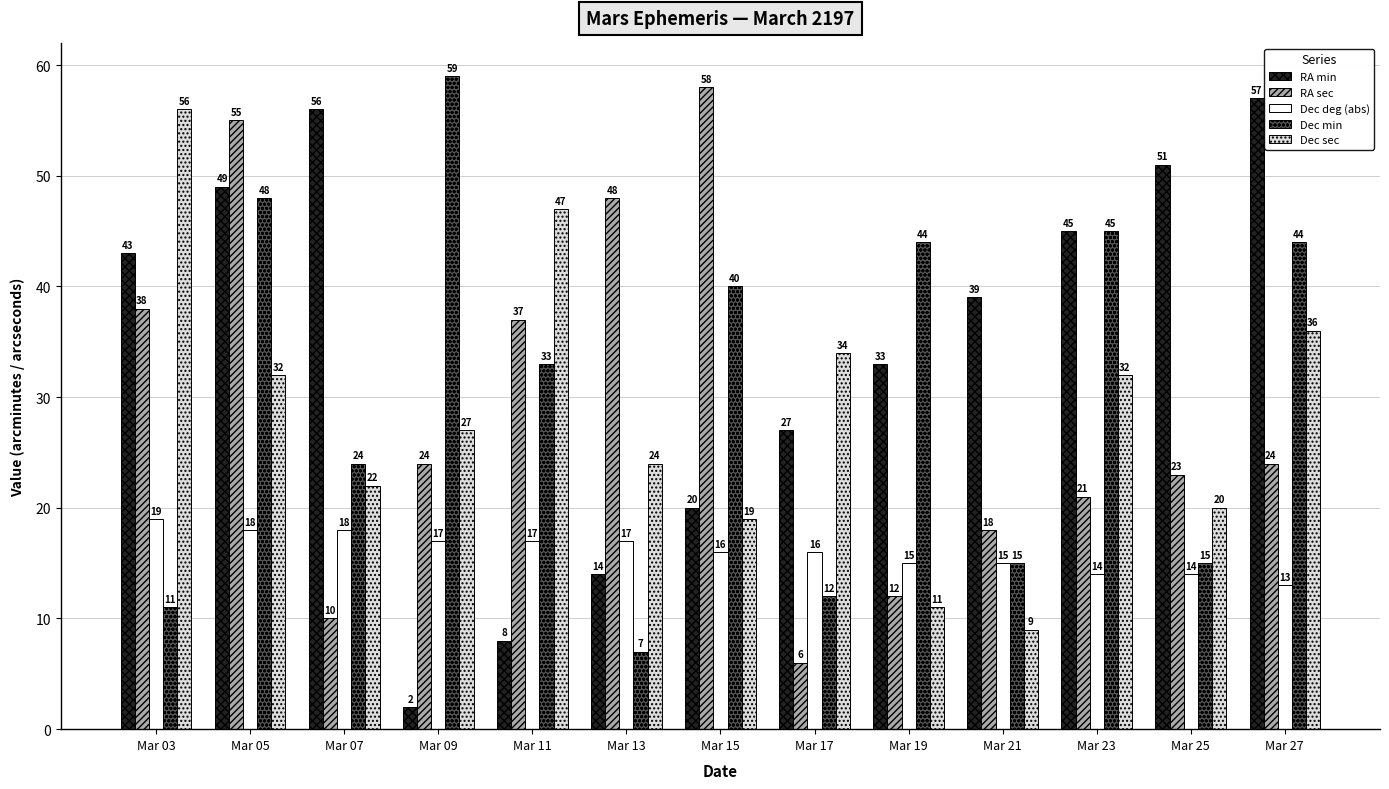

What is the value of the RA min bar at the 5th from the left?

8